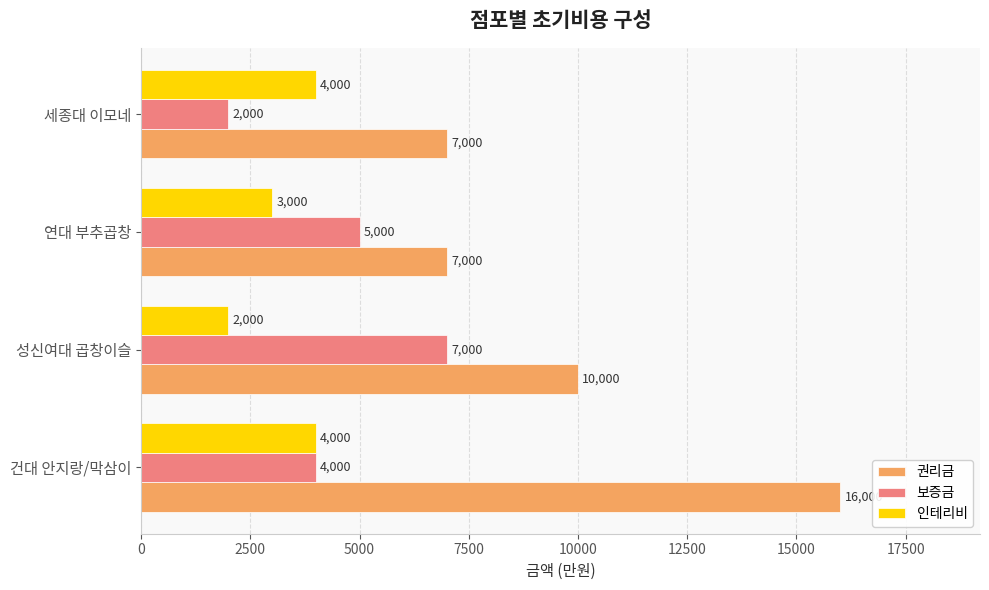

What is the minimum value shown in the chart?

2000